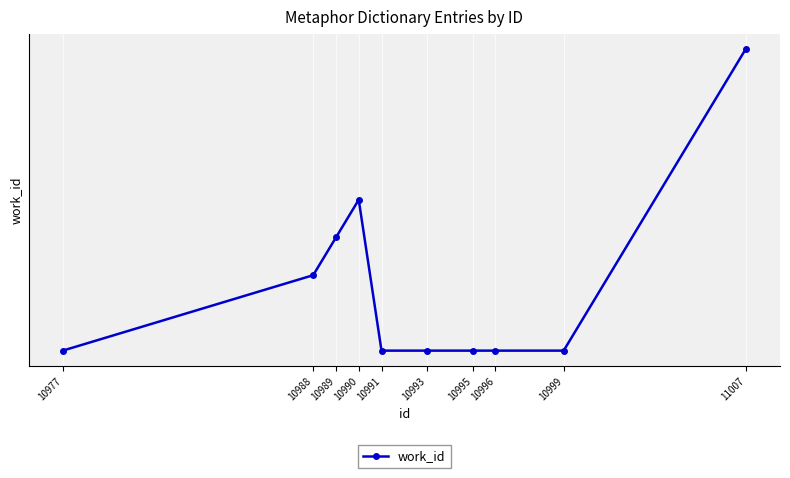

Does the chart have visible grid lines?

Yes